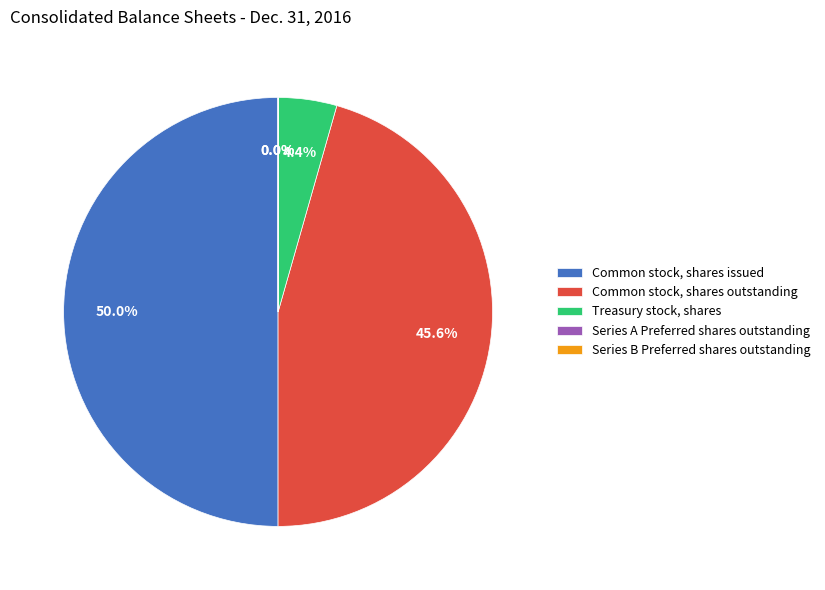

How much of the chart is everything except Treasury stock, shares?

95.6%